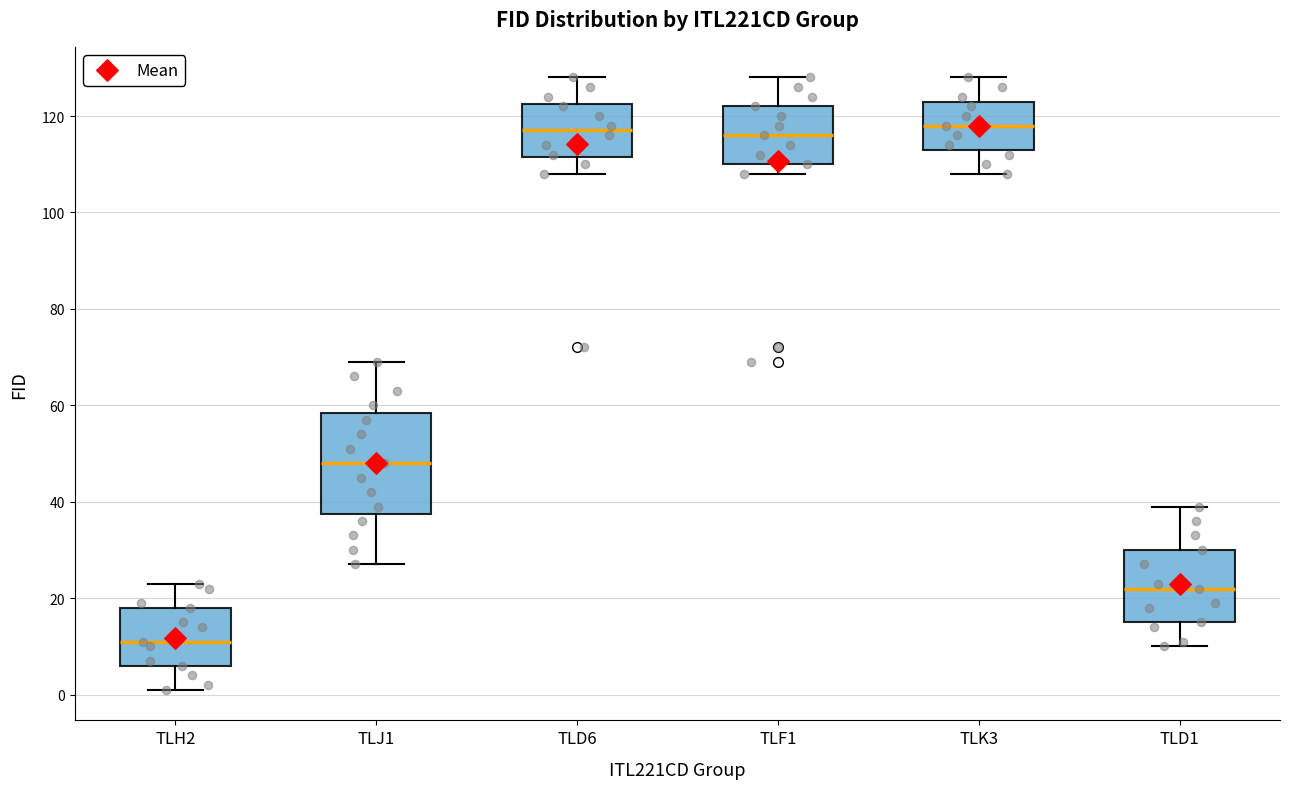

Where does the upper whisker of the box for TLD1 end on the y-axis? The values are not printed on the chart, so give them approximately, as read against the axis.

40